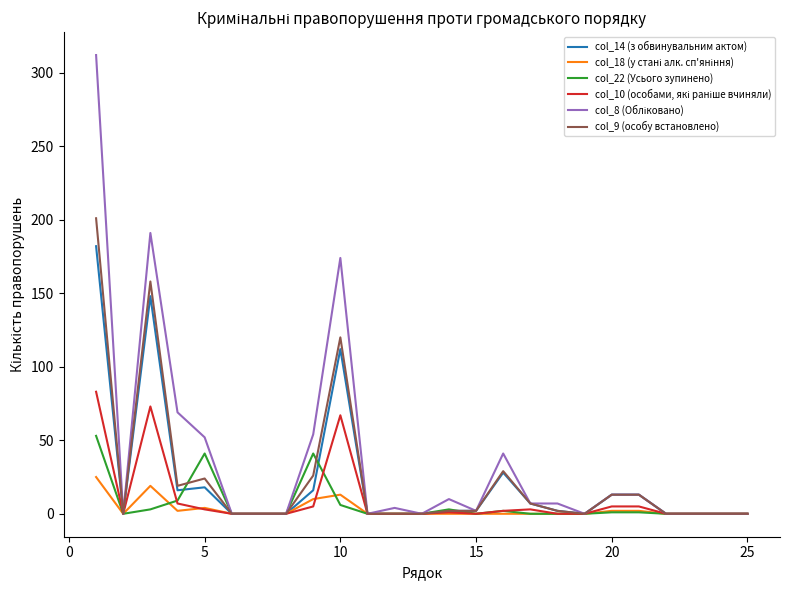

What is the maximum value shown in the chart?

312